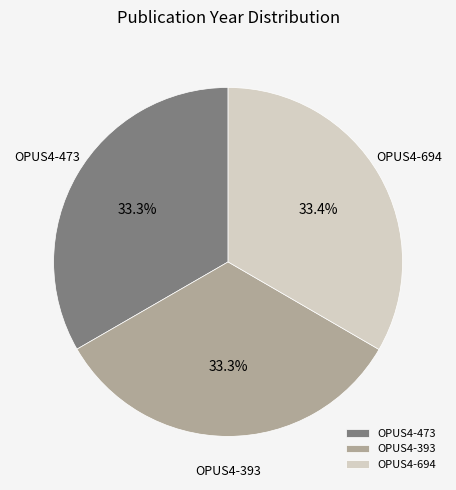

How many slices are in this pie chart?

3